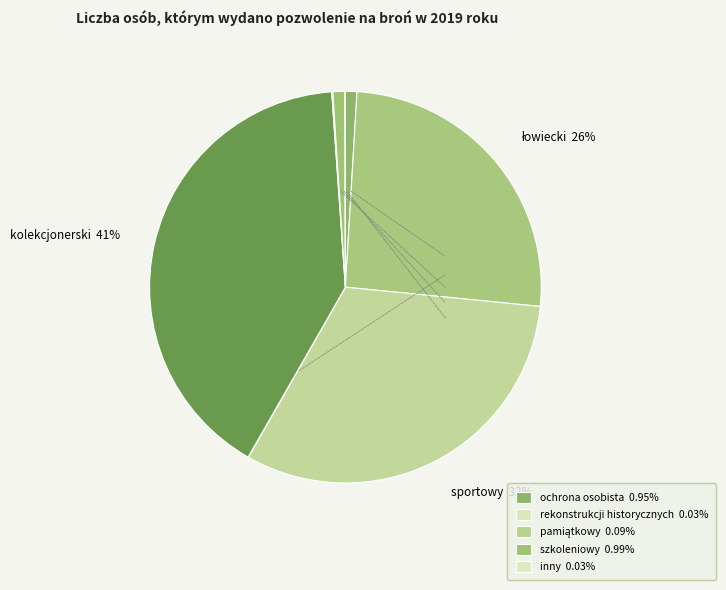

Rank the categories by value from highest to lowest.

kolekcjonerski, sportowy, łowiecki, szkoleniowy, ochrona osobista, pamiątkowy, inny, rekonstrukcji historycznych